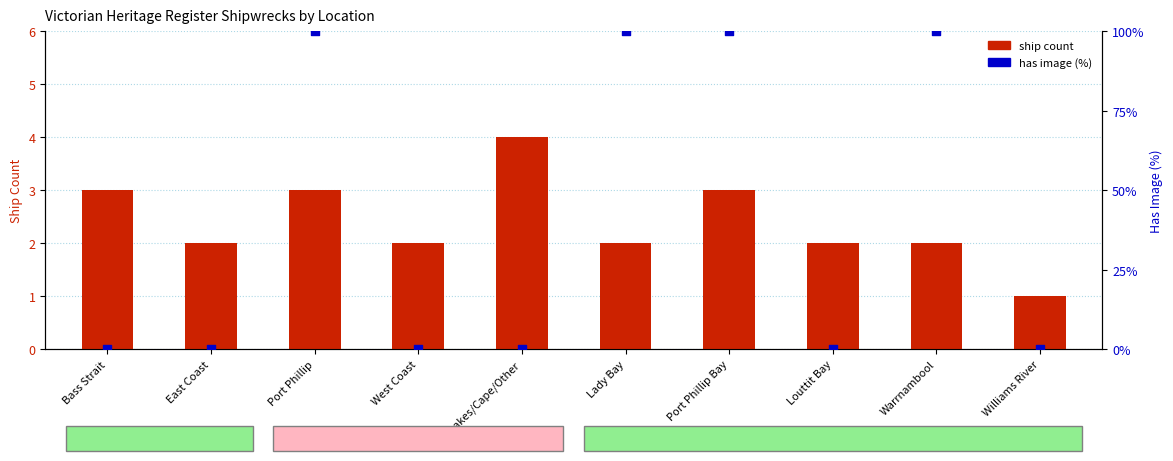

At which category is the sum across all series the highest?

Port Phillip